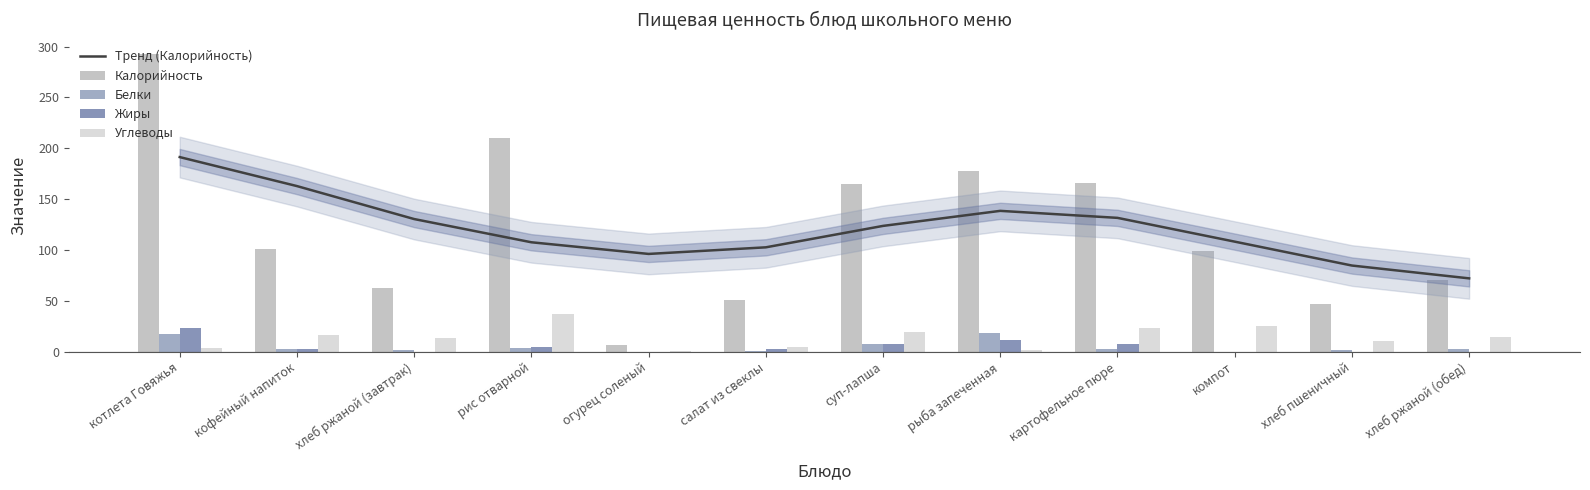

What is the label of the 7th bar from the left?

суп-лапша